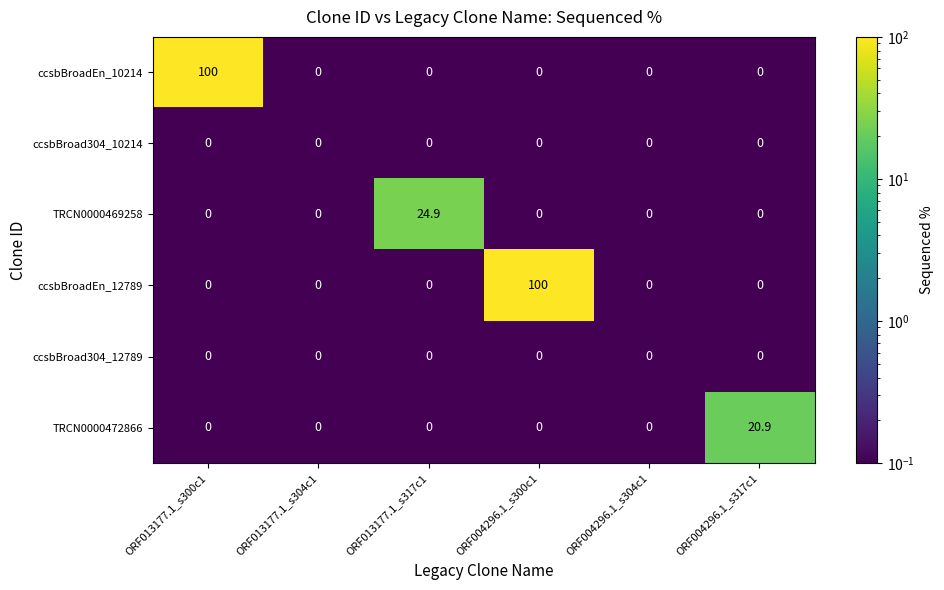

What is the sum of all ccsbBroadEn_12789 values?

100.0